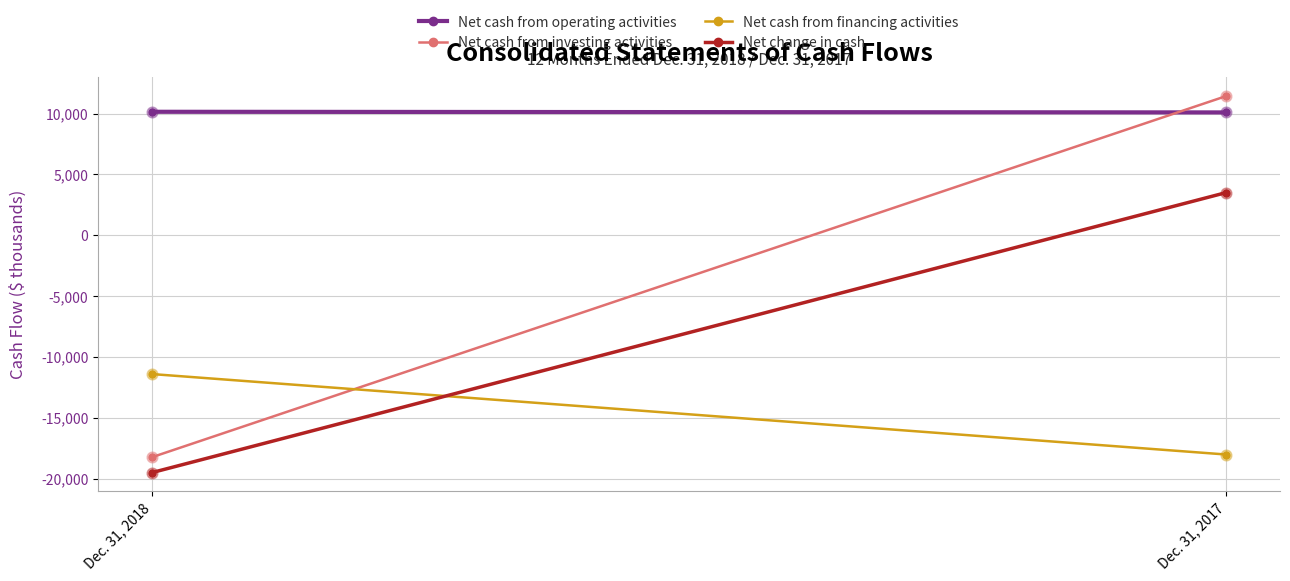

Which series has the largest total across all categories?

Net cash from operating activities